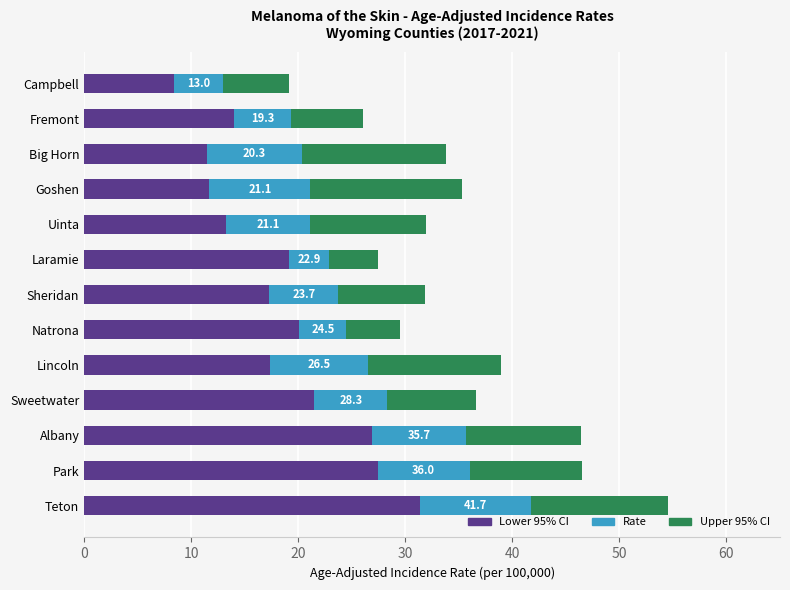

Which category has the lowest value in the Lower 95% CI series?

Campbell